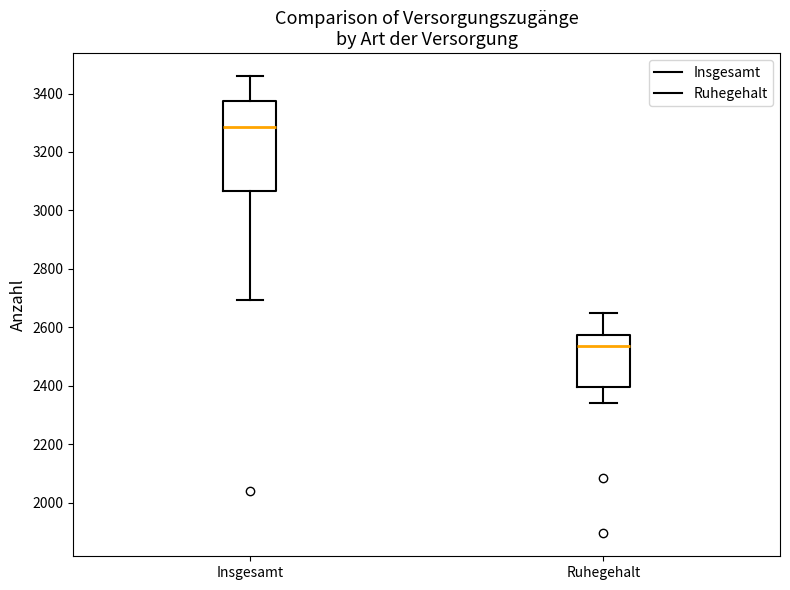

Reading left to right, transcribe this box plot: for each box, give where its median line is, the range the box spans, and where its two whiskers end, as read against the y-axis. The values are not printed on the chart, so give them approximately, as read against the axis.

Insgesamt: median 3280, box 3060 to 3380, whiskers 2700 to 3460
Ruhegehalt: median 2540, box 2400 to 2580, whiskers 2340 to 2660